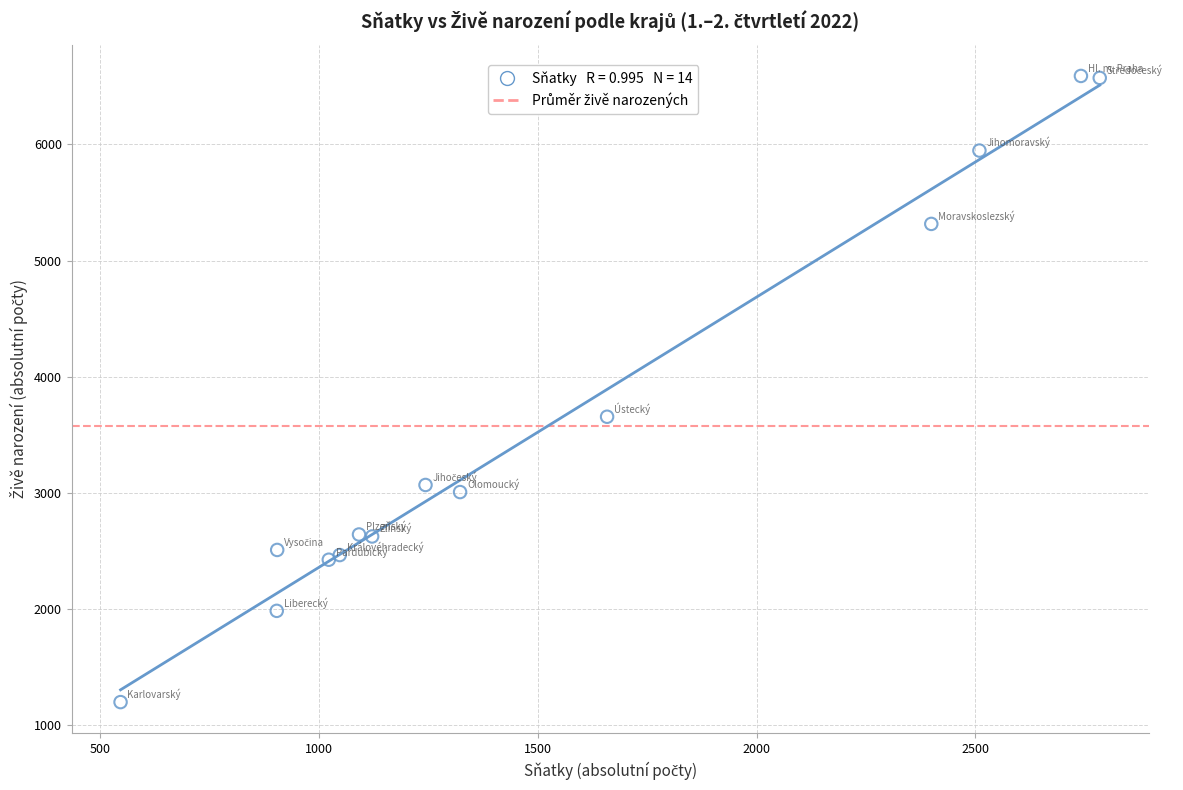

What Y value in the scatter plot is closest to 3894?

3656